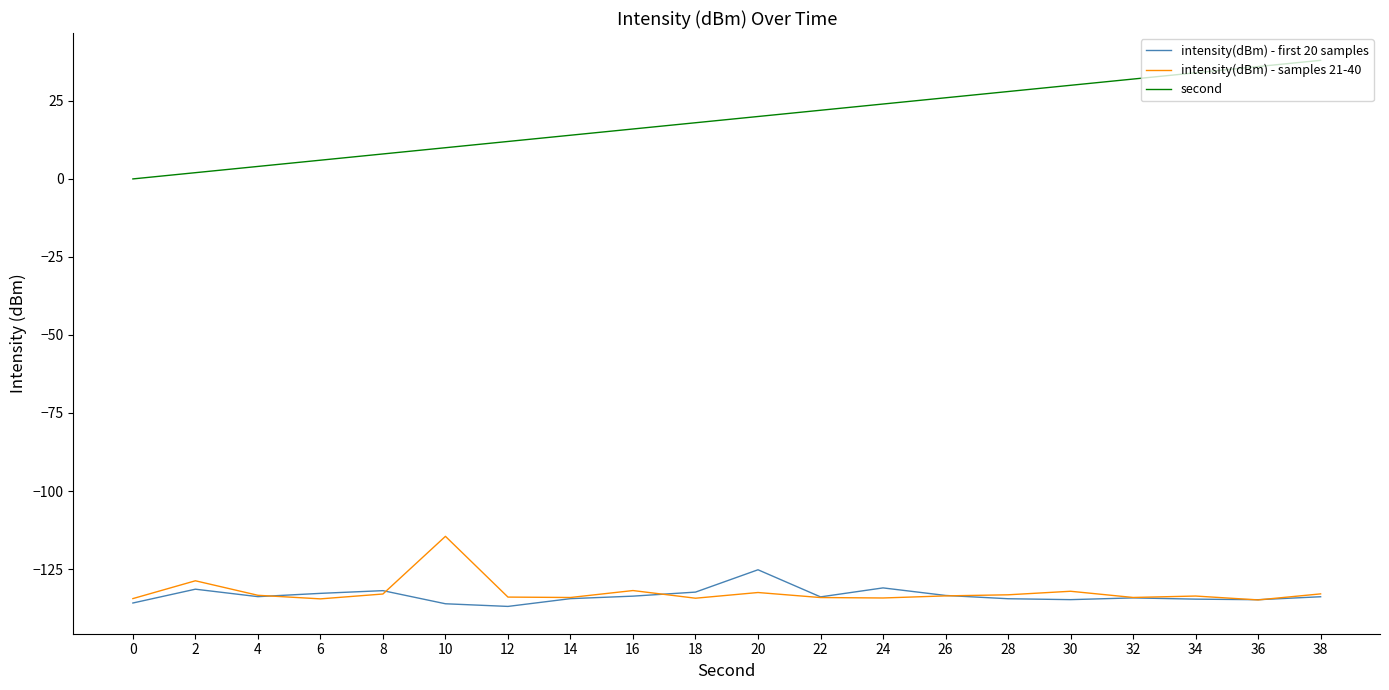

What is the sum of the second values at 20 and 22?

42.0